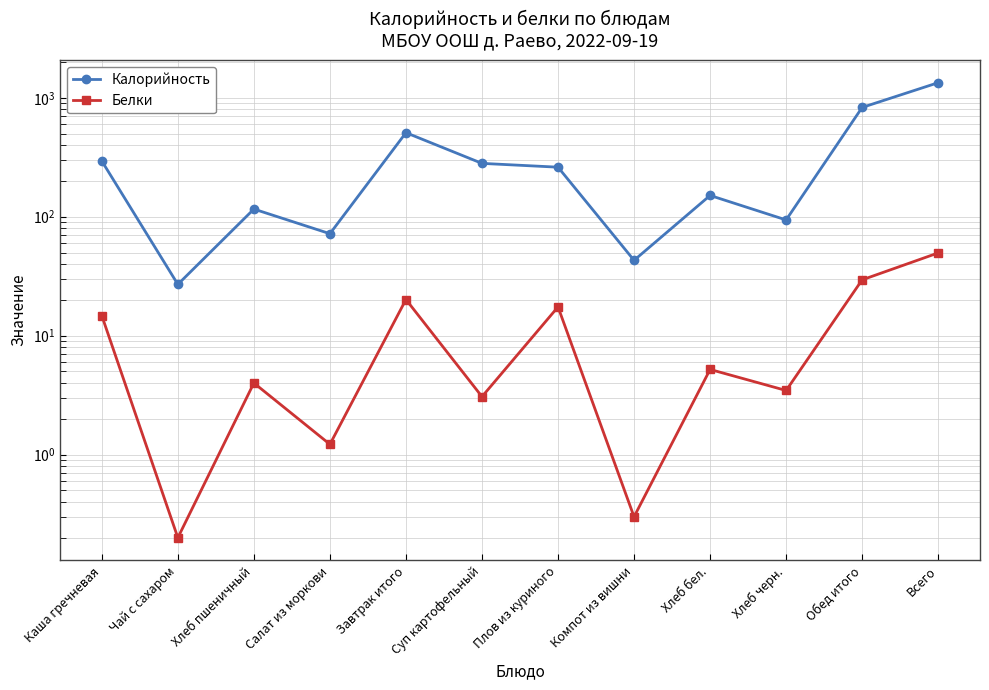

What is the difference between the maximum and minimum values in the Калорийность series?

1313.0